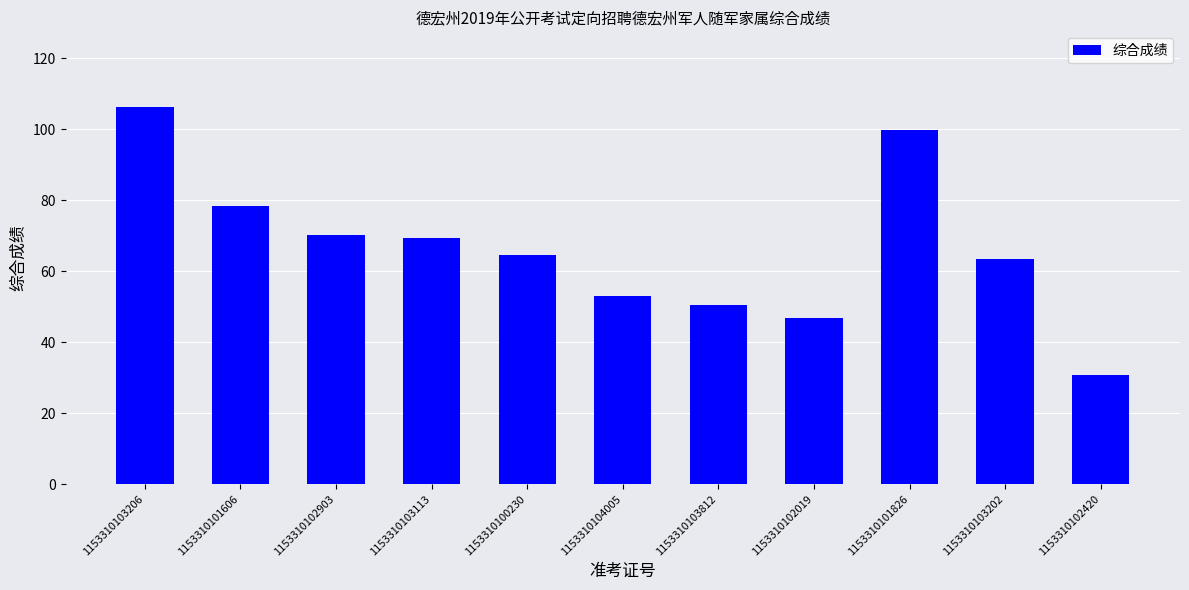

What is the ratio of the value at 1153310102420 to the value at 1153310100230?

0.5